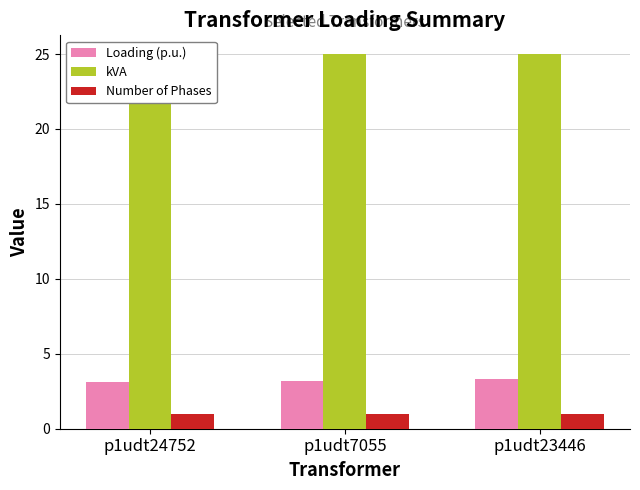

Reading right to left, what are all the values shown in this chart?

Loading (p.u.): p1udt23446=3.3	p1udt7055=3.2	p1udt24752=3.1
kVA: p1udt23446=25.0	p1udt7055=25.0	p1udt24752=25.0
Number of Phases: p1udt23446=1.0	p1udt7055=1.0	p1udt24752=1.0